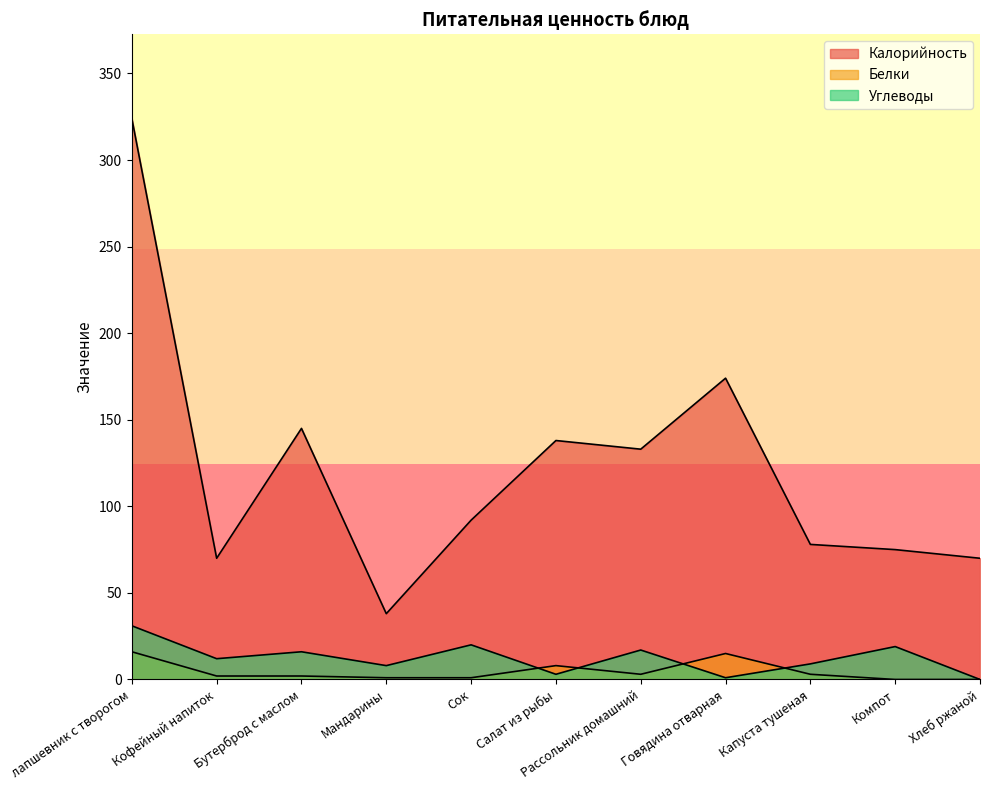

What is the label of the 9th point from the left?

Капуста тушеная